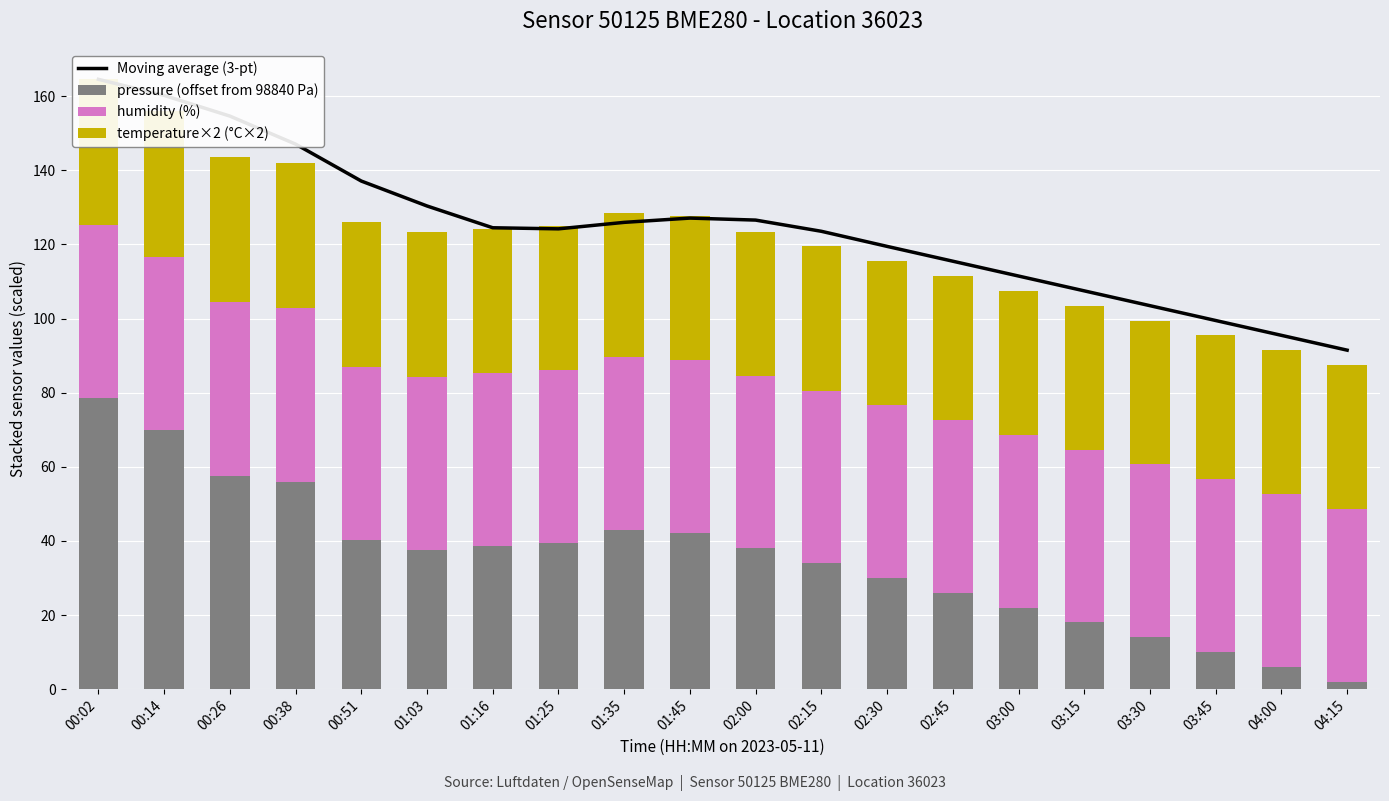

What is the difference between the highest and lowest values at 00:14?

121.1